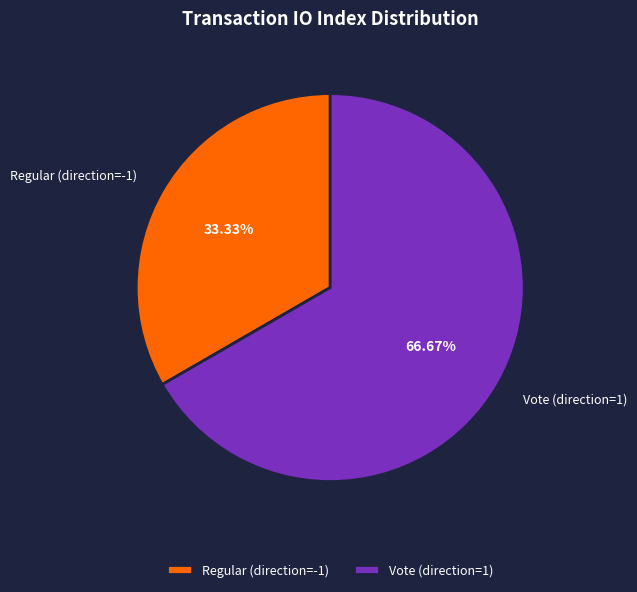

What is the ratio of the value at Vote (direction=1) to the value at Regular (direction=-1)?

2.0